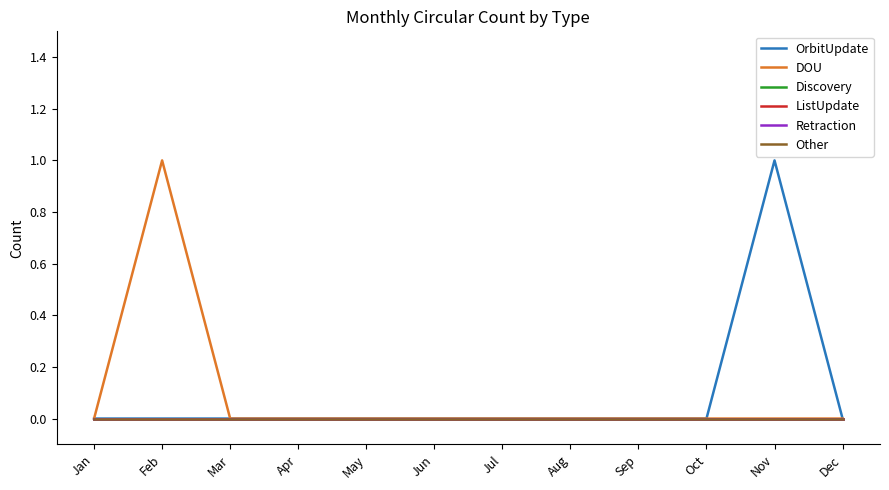

Does the chart display data point markers on the line(s)?

No